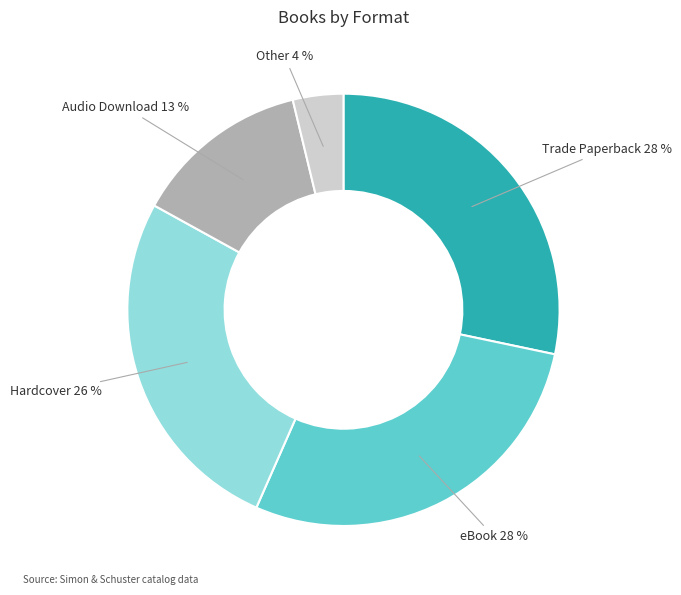

Is there a majority slice in this chart?

No